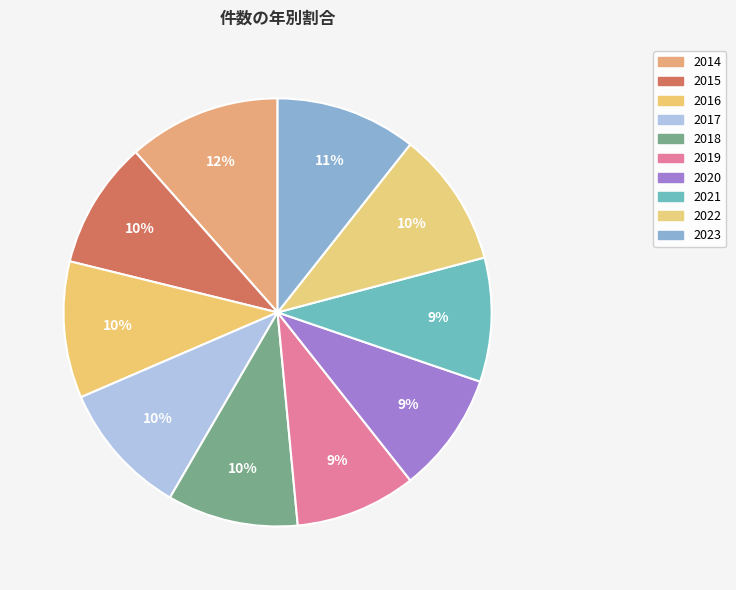

Count the number of slices in the pie.

10